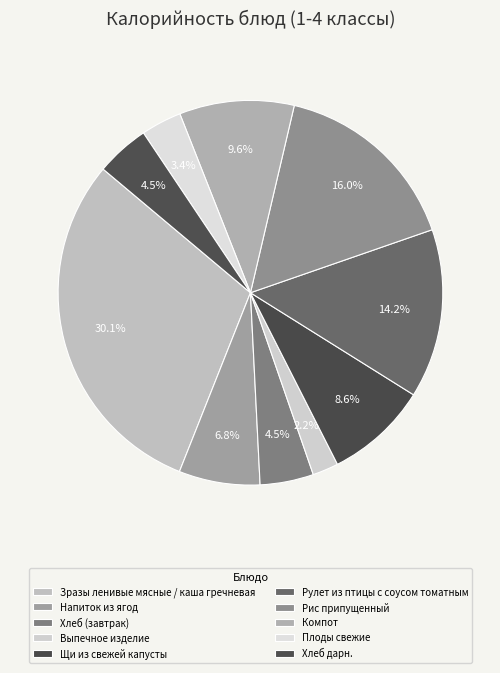

To the nearest percent, what portion does Рис припущенный represent?

16%